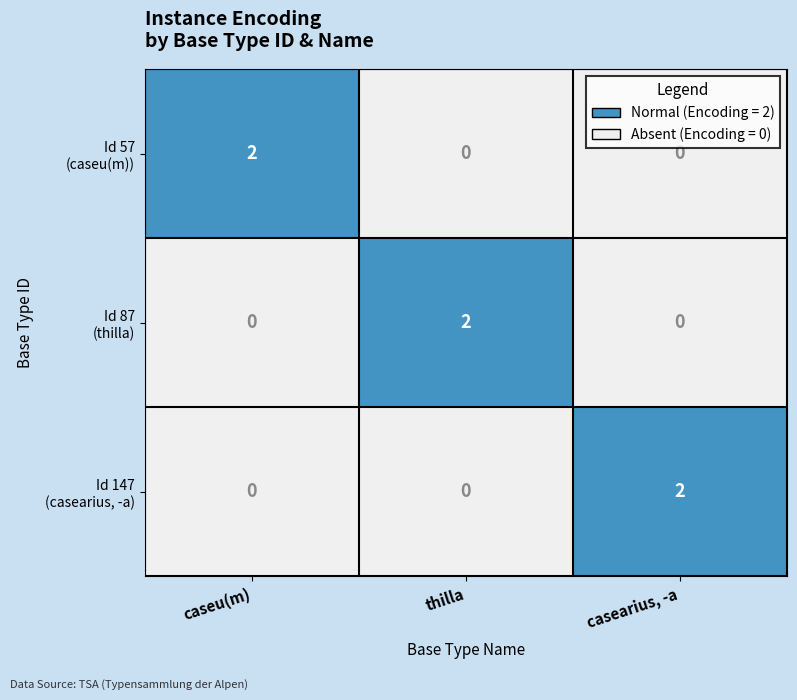

At how many categories does at least one series exceed 0?

3